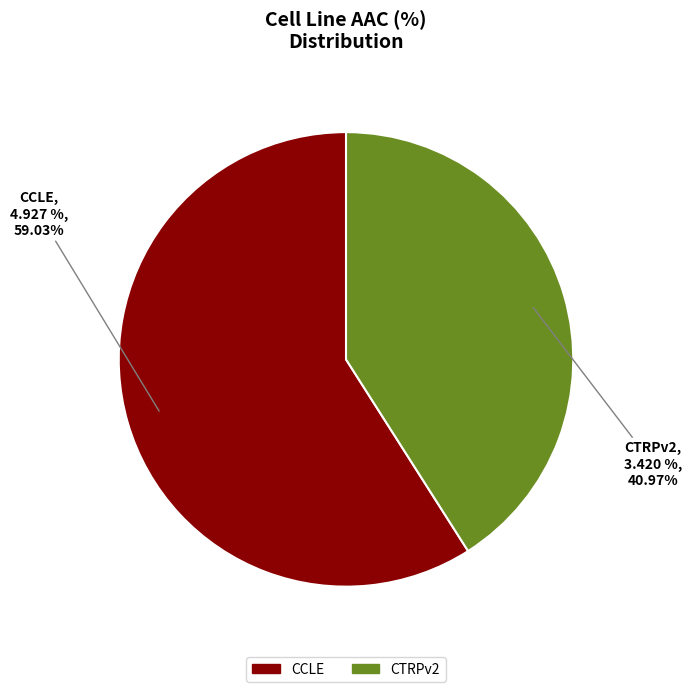

Which slice is the largest?

CCLE